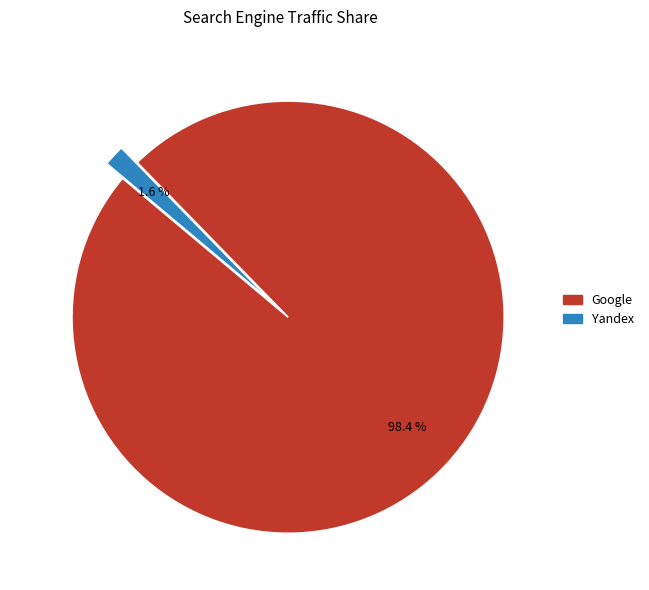

Does any single category account for the majority?

Yes